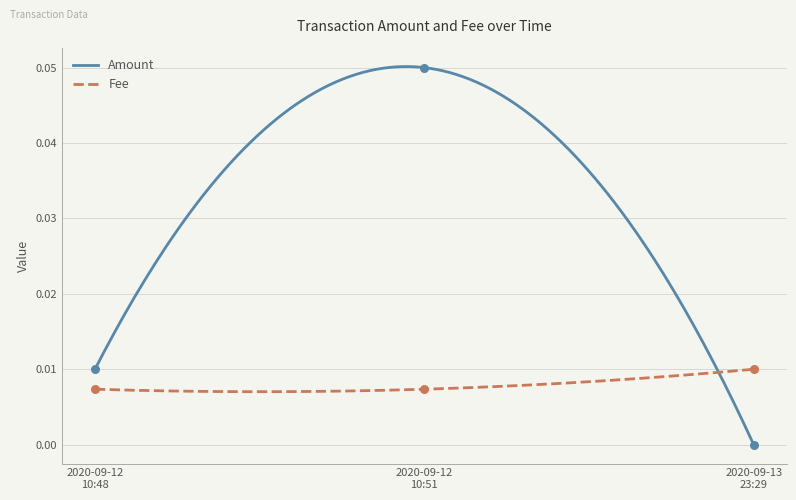

Which series reaches the minimum Y coordinate?

Amount